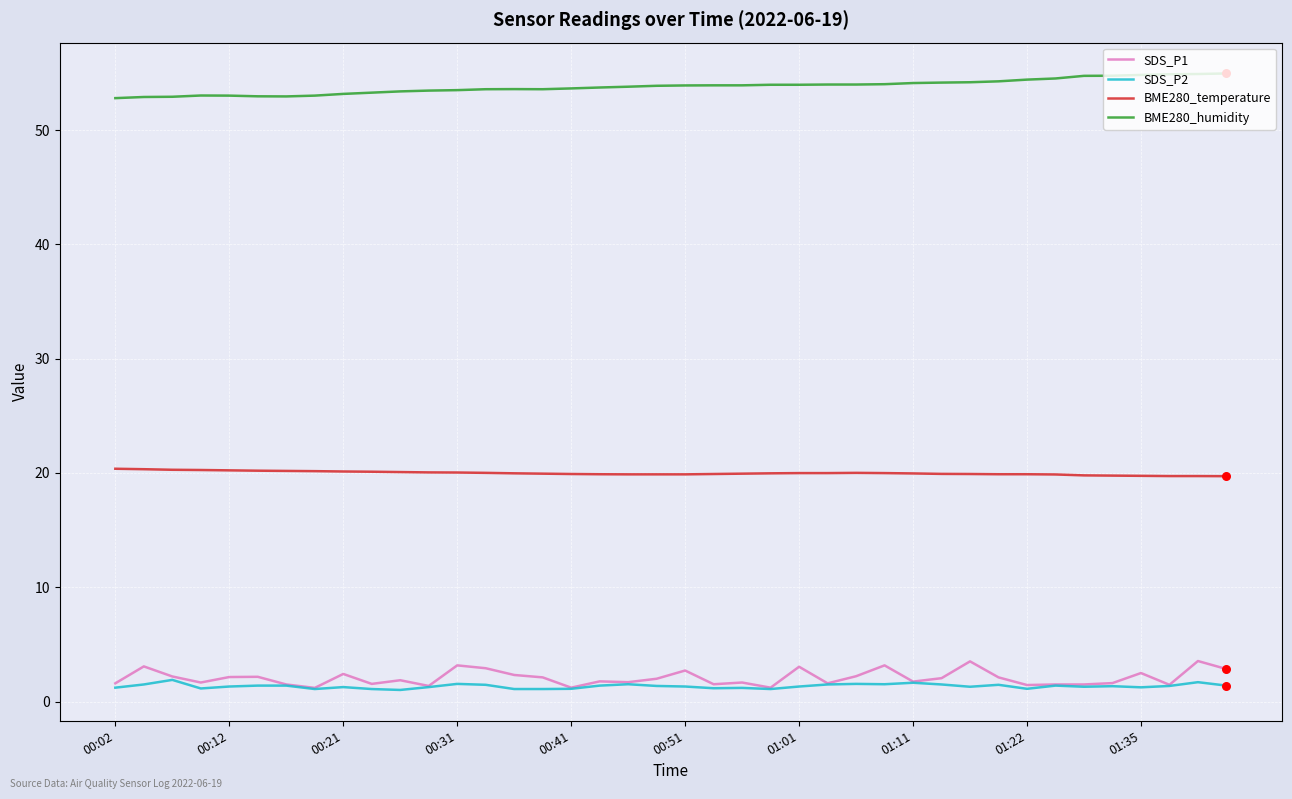

Which series has the largest total across all categories?

BME280_humidity